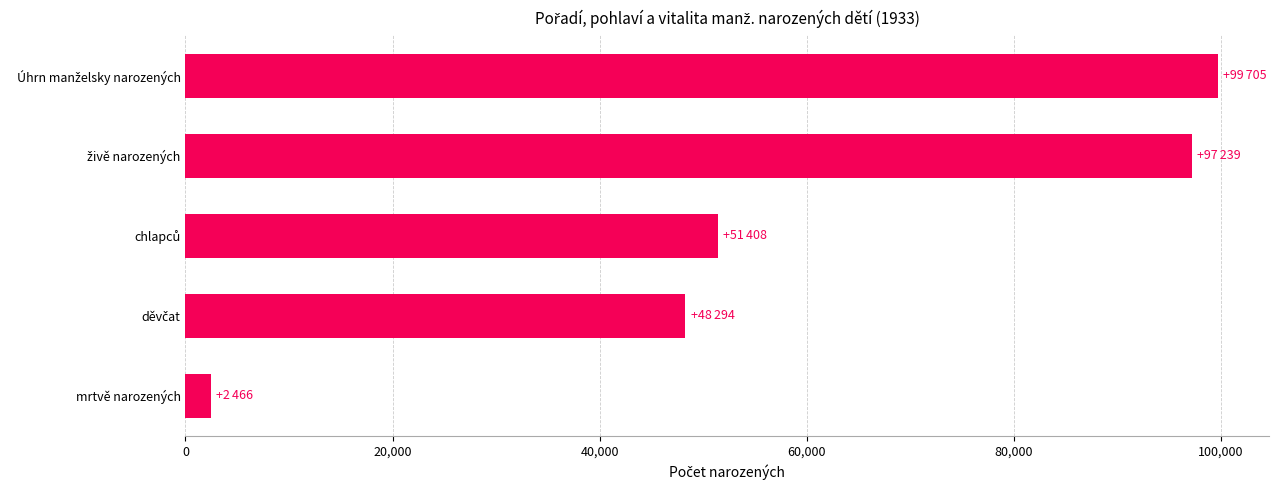

What is the minimum value shown in the chart?

2466